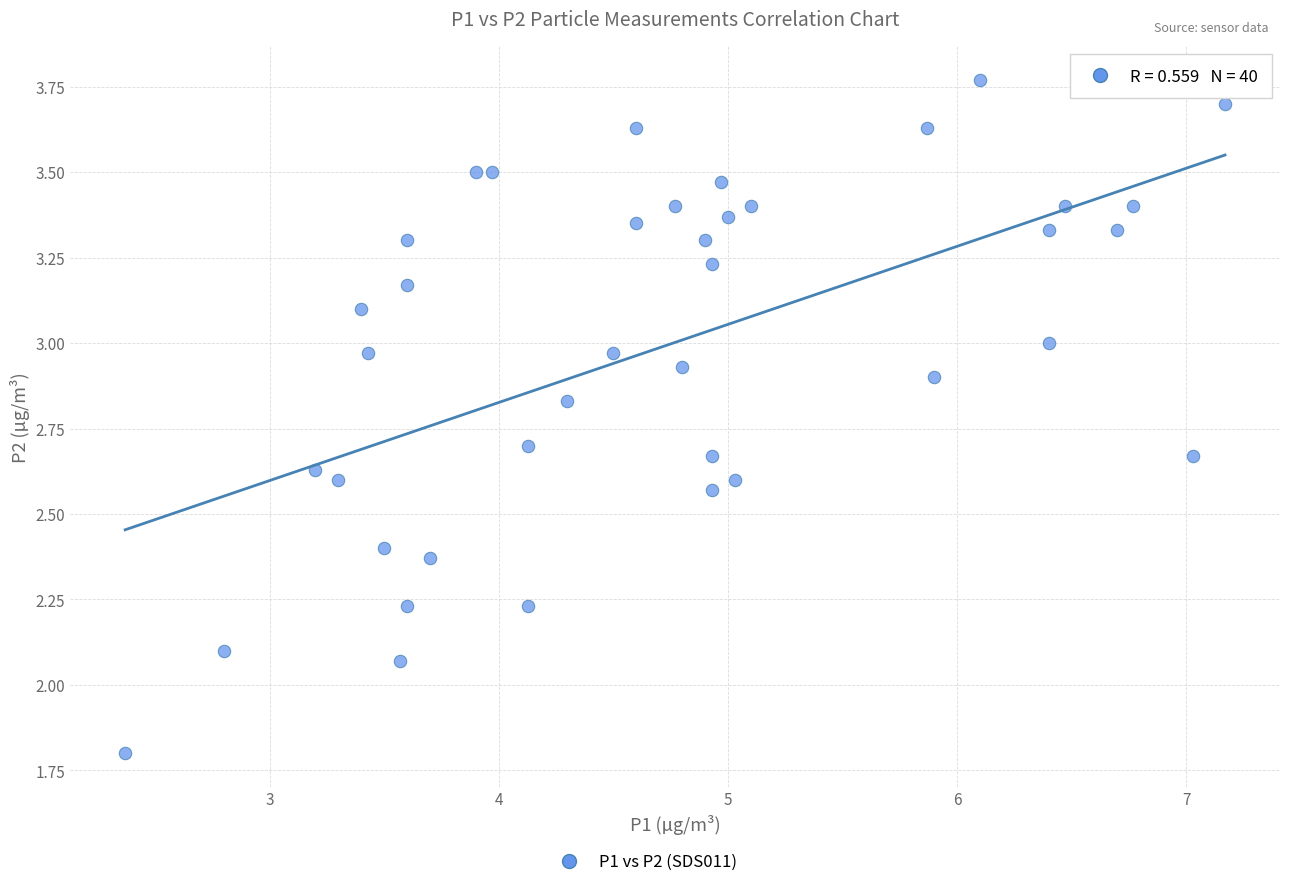

What is the range of X values (max minus min)?

4.8